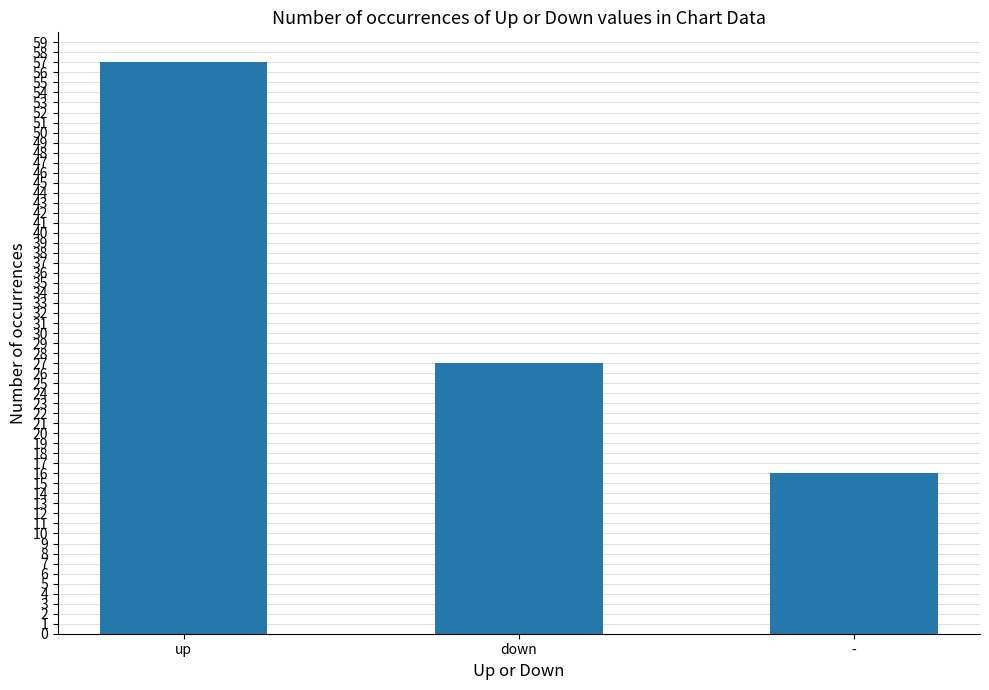

Reading left to right, list all the values displayed in this chart.

up=57	down=27	-=16